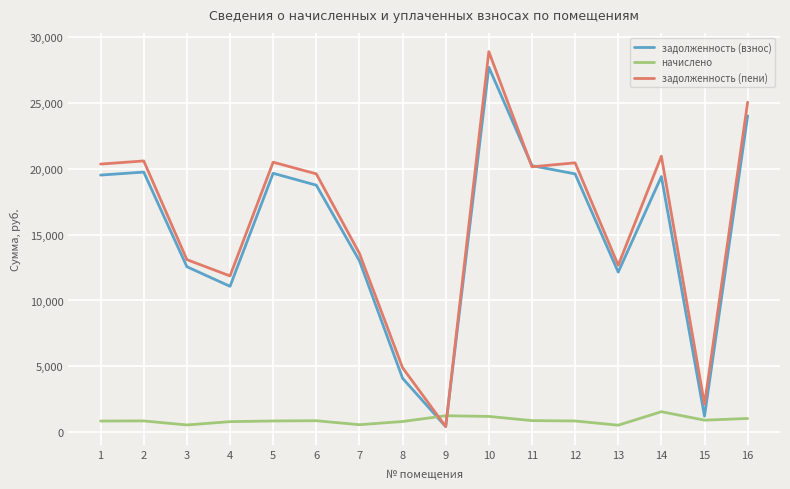

List the series in order of their peak value, highest first.

задолженность (пени), задолженность (взнос), начислено